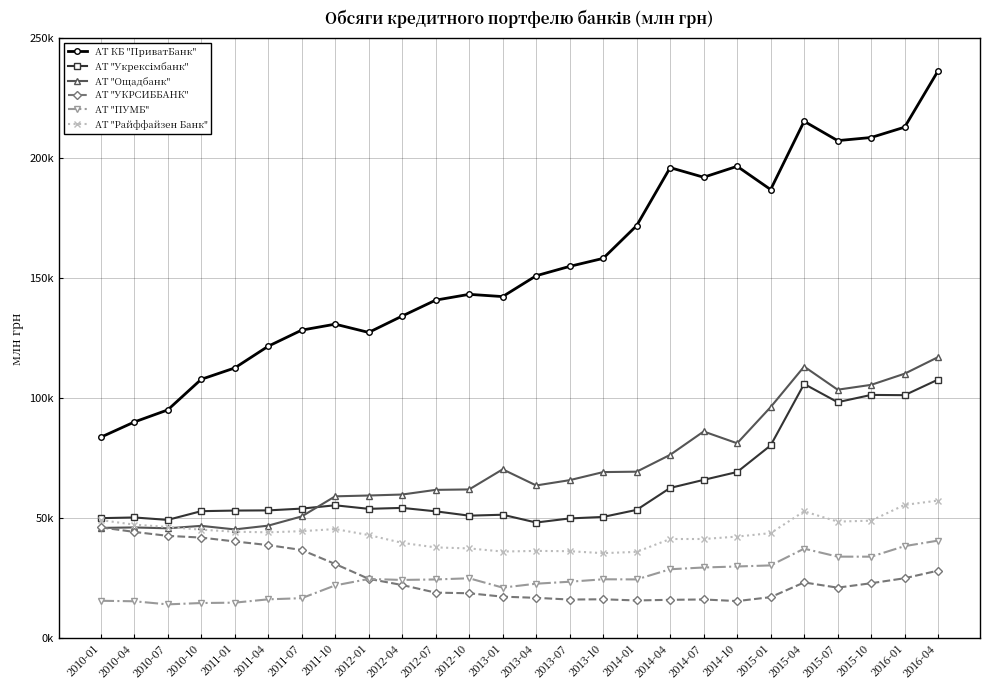

At which label does АТ "УКРСИББАНК" first exceed 22899?

2010-01